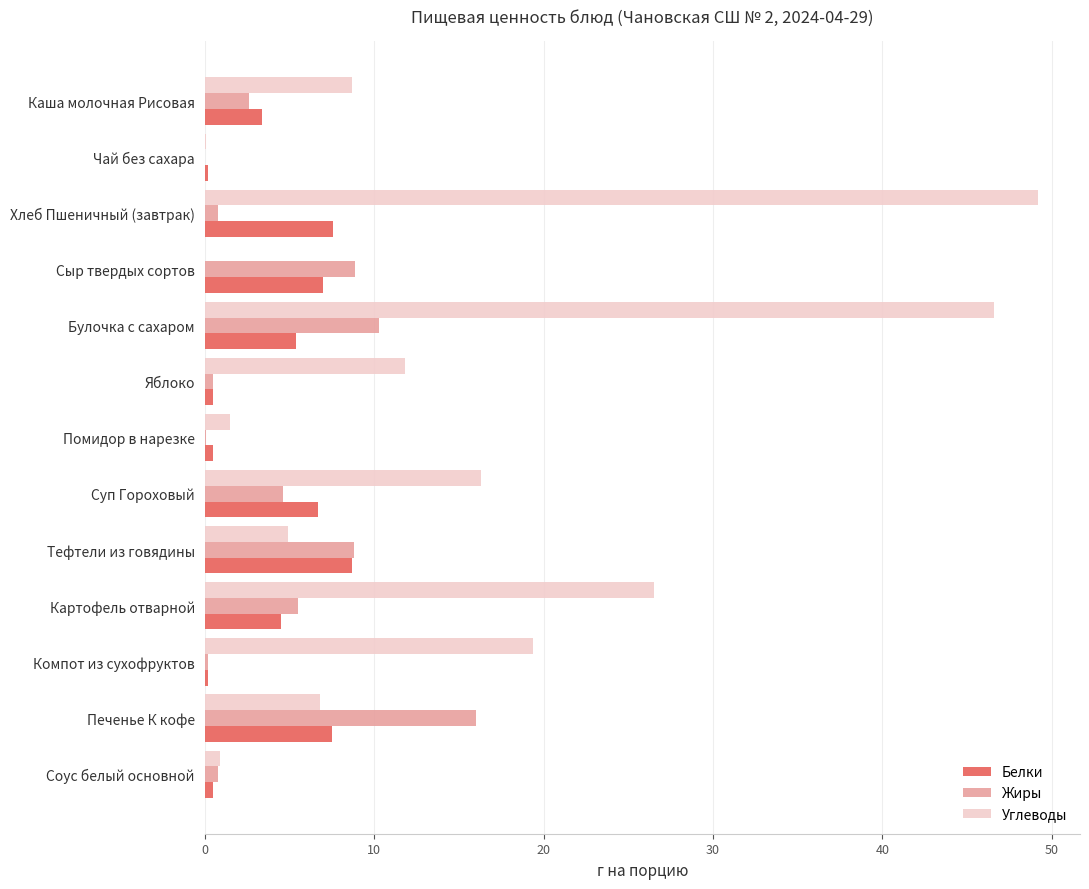

What is the maximum value shown in the chart?

49.2